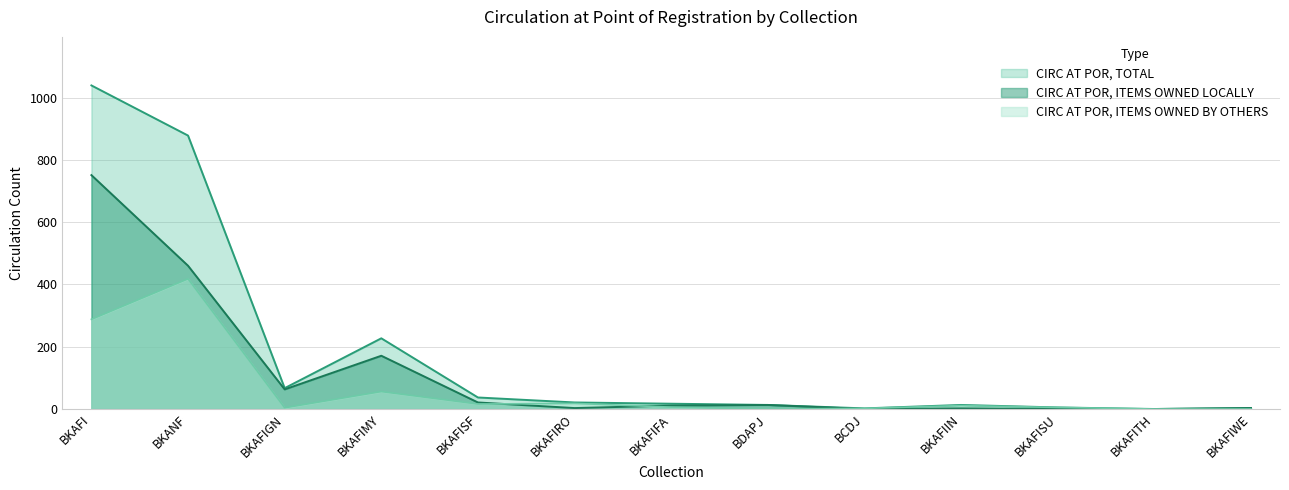

What is the spread (max minus min) of values at BKAFISF?

21